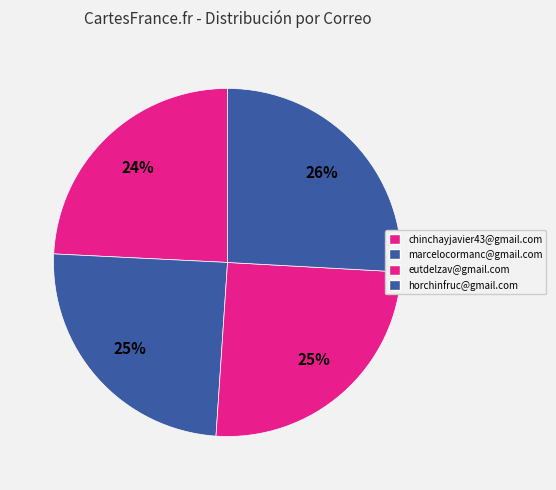

How many segments does this pie chart have?

4